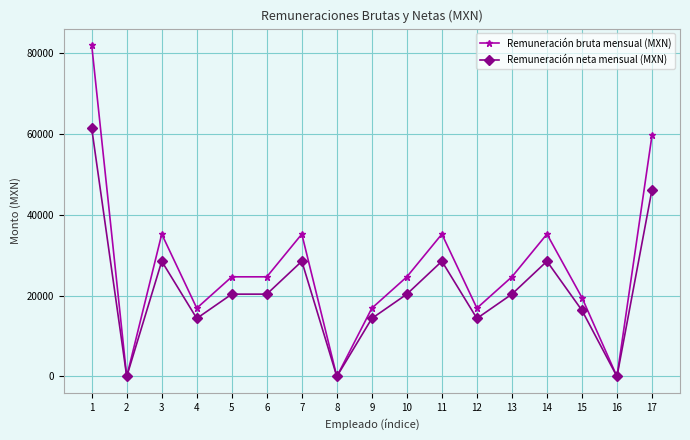

What is the difference between the Remuneración bruta mensual (MXN) values at 11 and 10?

10576.0